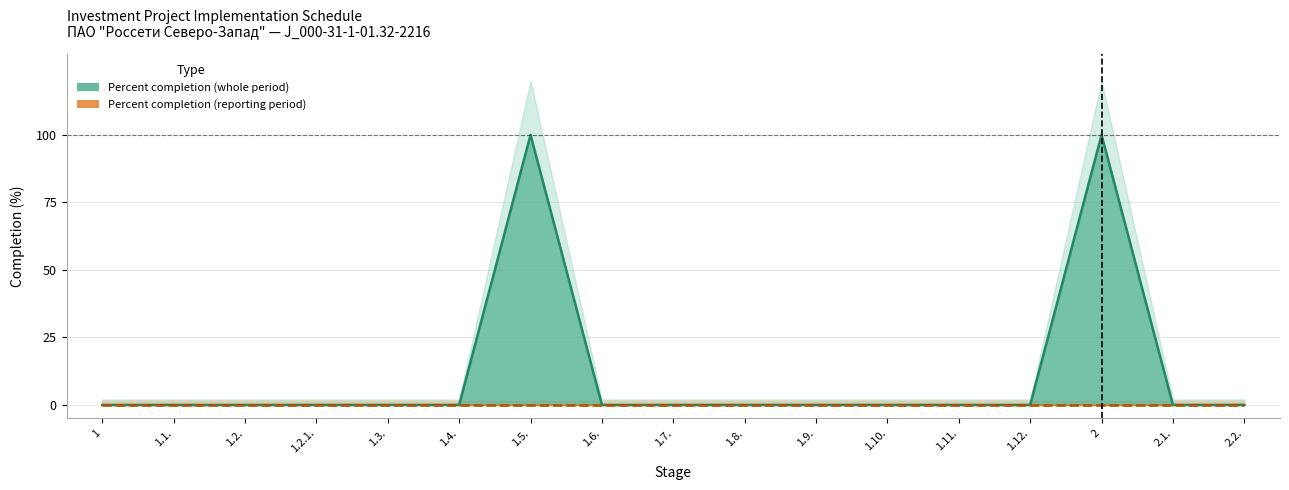

What is the difference between the maximum and minimum values?

100